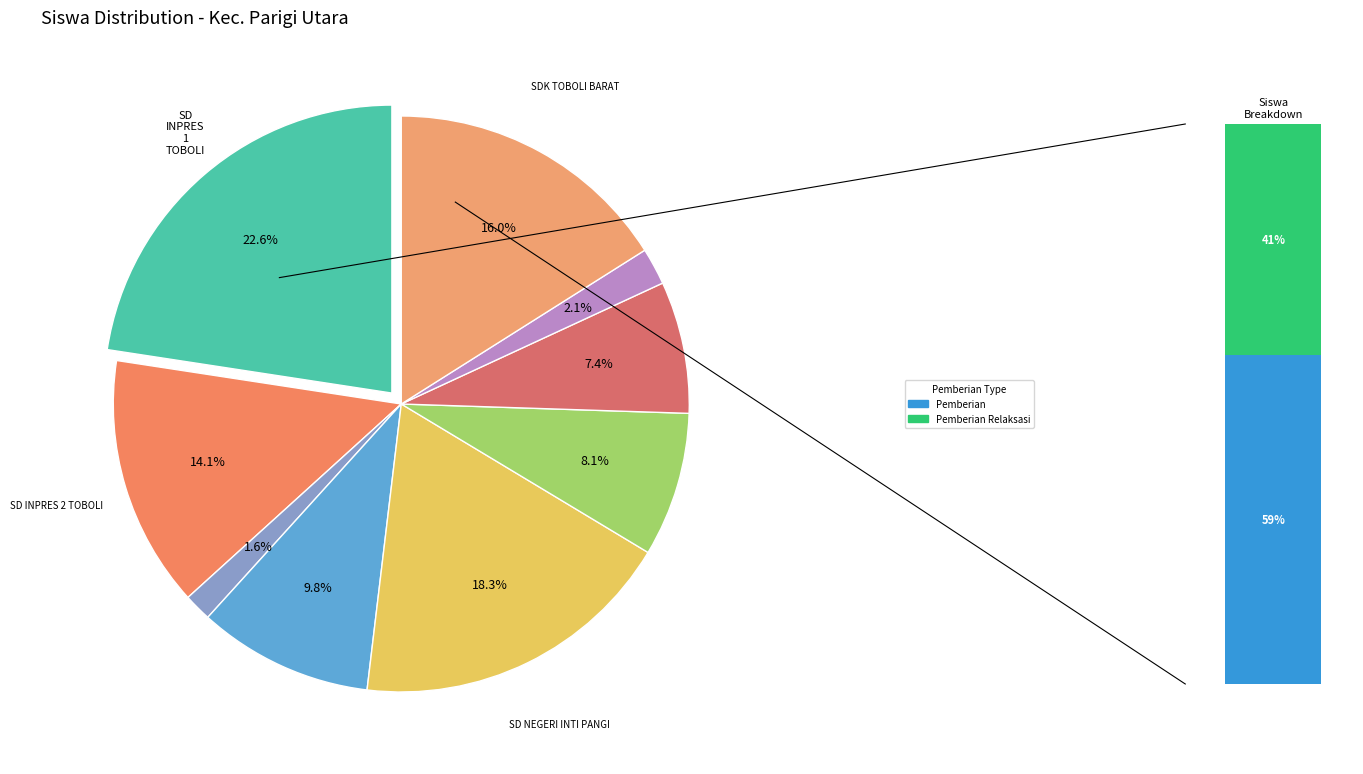

Does SDK TARIPA JAYA represent more than half of the total?

No